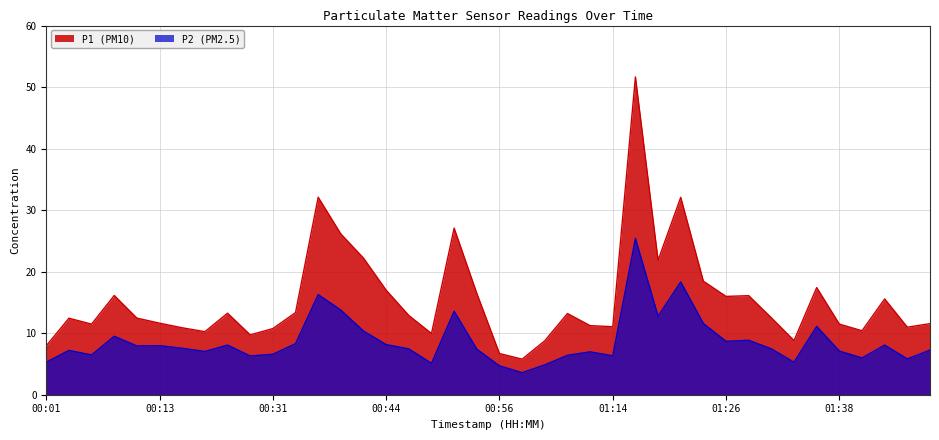

Reading right to left, transcribe all the data shown in this chart.

P1: 11.6	11.0	15.6	10.4	11.5	17.4	8.8	12.5	16.1	16.0	18.4	32.1	21.9	51.6	11.1	11.2	13.2	8.8	5.8	6.7	16.5	27.1	9.9	12.9	17.0	22.2	26.1	32.1	13.3	10.8	9.7	13.2	10.2	10.9	11.6	12.4	16.1	11.5	12.4	8.0
P2: 7.2	5.8	8.1	6.0	7.1	11.1	5.3	7.5	8.8	8.7	11.6	18.3	12.8	25.4	6.3	7.0	6.4	4.8	3.6	4.7	7.4	13.6	5.1	7.5	8.2	10.3	13.8	16.3	8.3	6.6	6.3	8.1	7.0	7.5	8.0	7.9	9.5	6.5	7.2	5.3